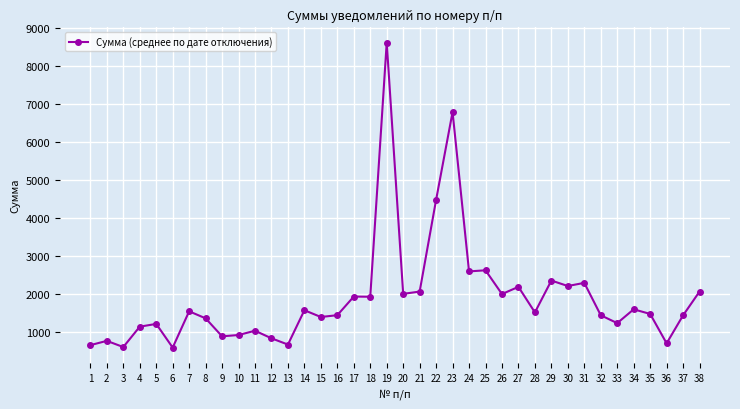

How many data points are above 1522?

19